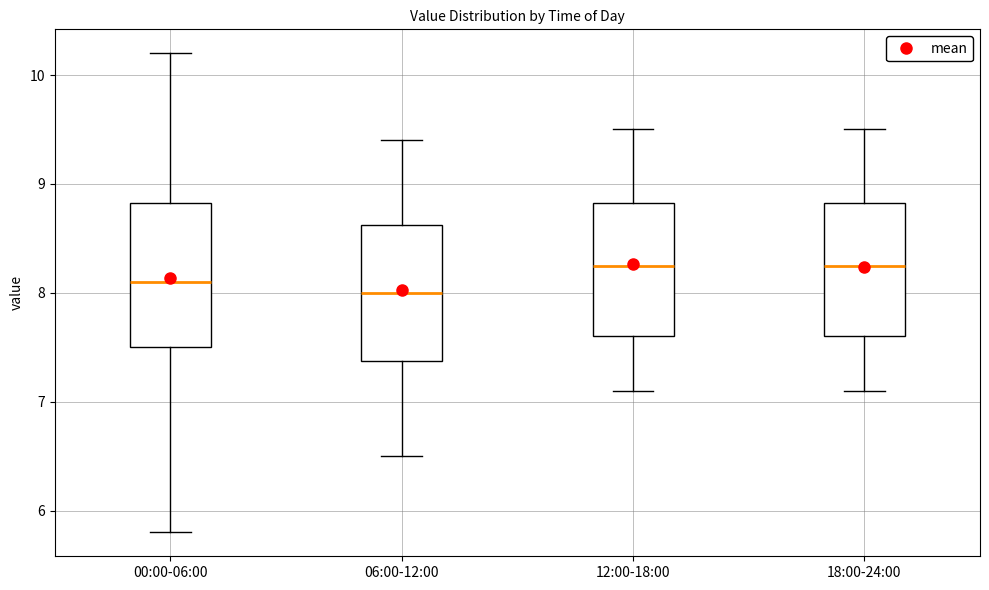

Reading left to right, transcribe this box plot: for each box, give where its median line is, the range the box spans, and where its two whiskers end, as read against the y-axis. The values are not printed on the chart, so give them approximately, as read against the axis.

00:00-06:00: median 8.1, box 7.5 to 8.8, whiskers 5.8 to 10.2
06:00-12:00: median 8.0, box 7.4 to 8.6, whiskers 6.5 to 9.4
12:00-18:00: median 8.3, box 7.6 to 8.8, whiskers 7.1 to 9.5
18:00-24:00: median 8.3, box 7.6 to 8.8, whiskers 7.1 to 9.5